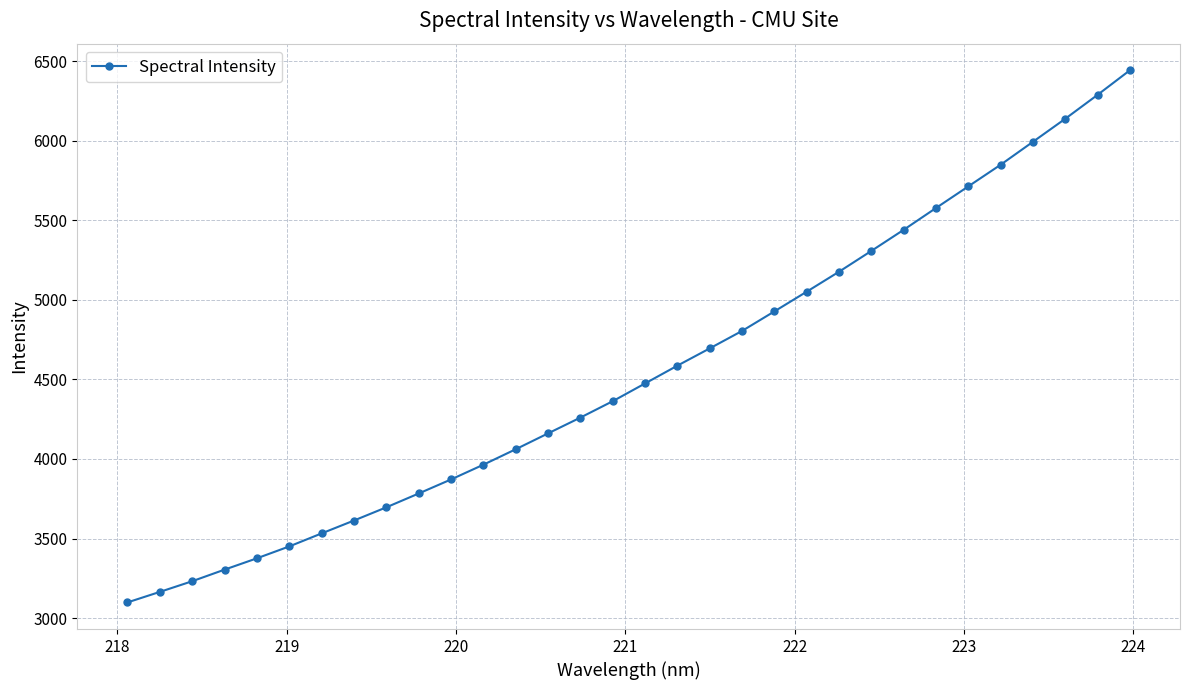

What is the greatest value displayed?

6441.9